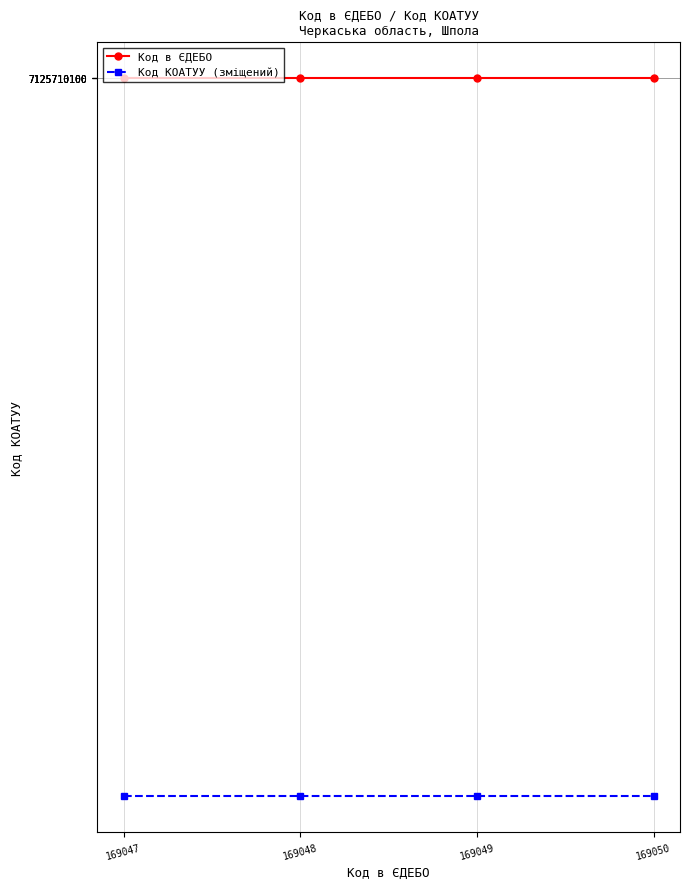

What is the smallest value displayed?

169047